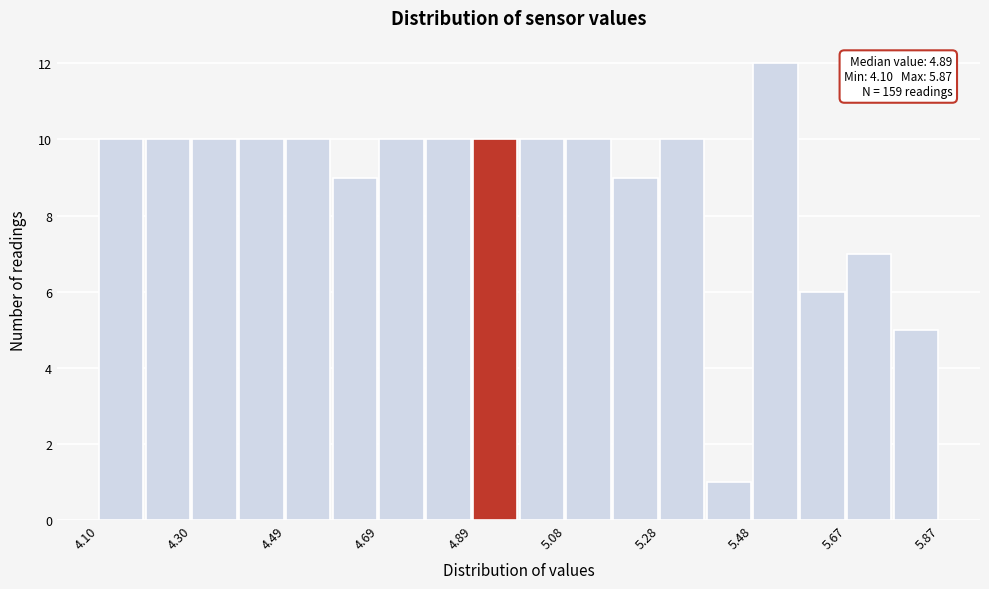

Over which range of the x-axis is the bar tallest?

5.48 to 5.58